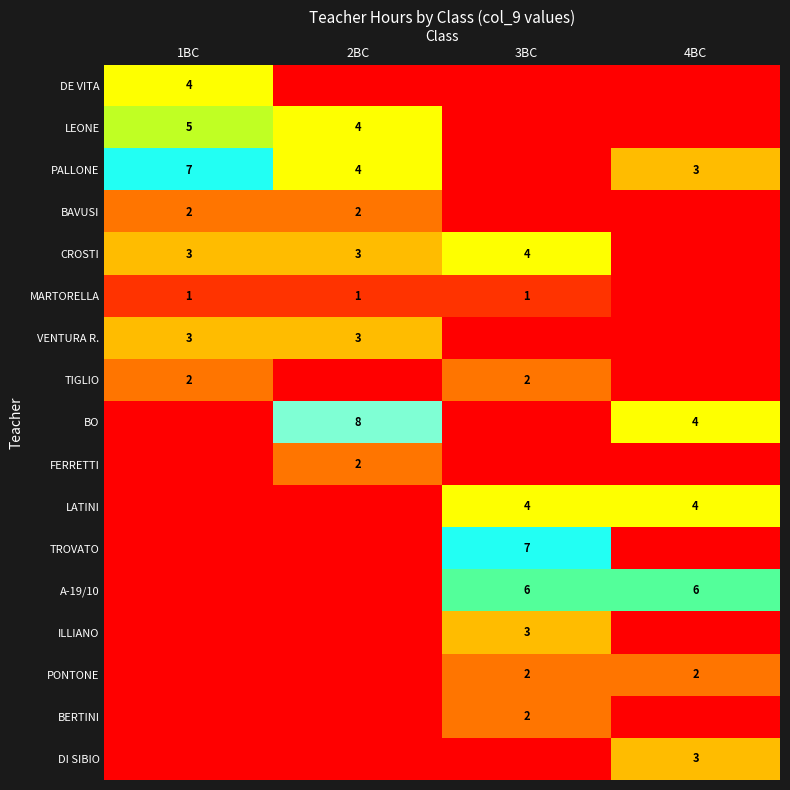

The value of MARTORELLA at 3BC is 1. True or false?

True